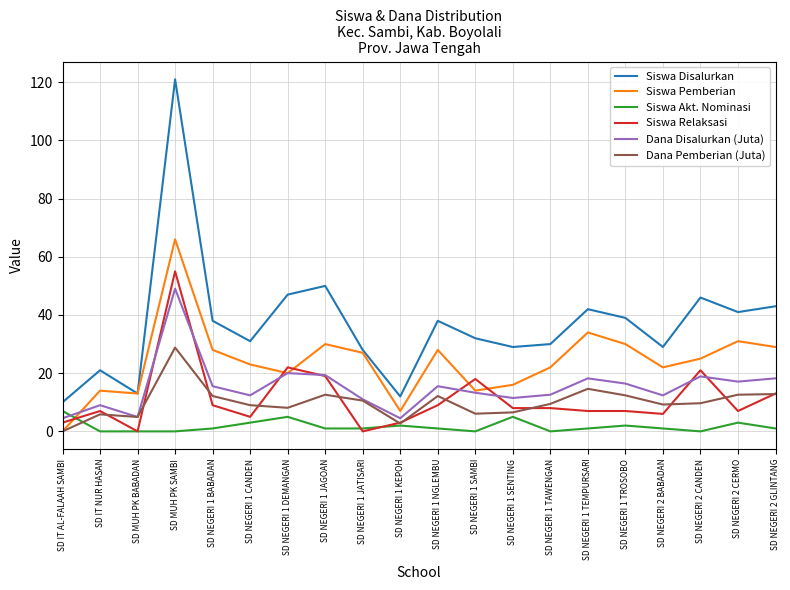

Is it true that Siswa Pemberian equals 7.4 at SD NEGERI 1 SAMBI?

False